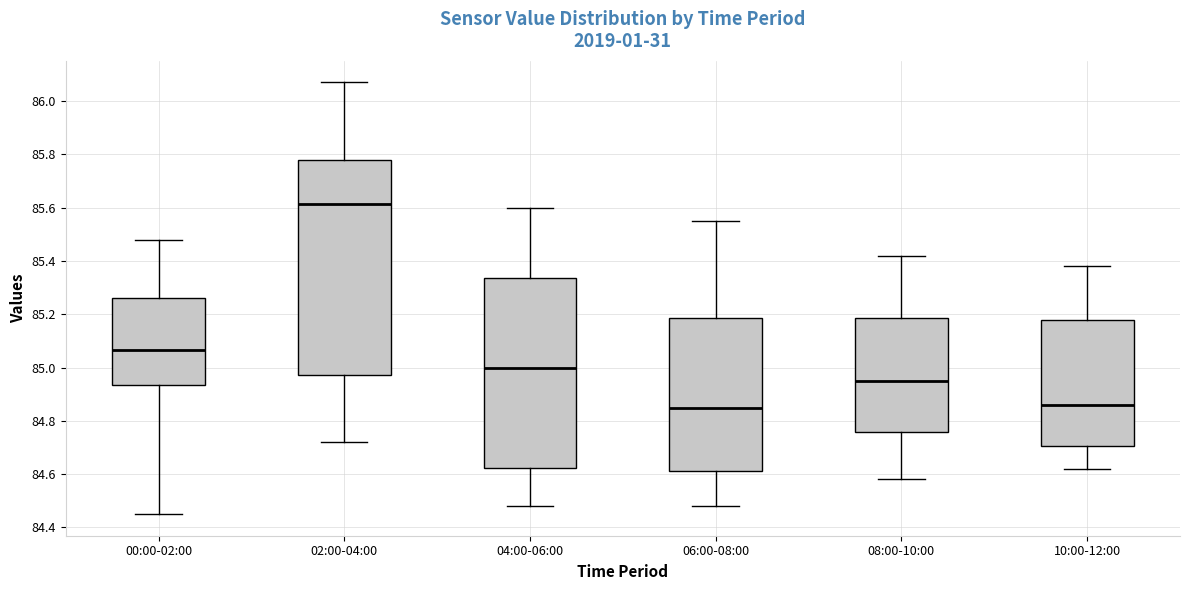

Which box is the tallest, from its lower edge to its upper edge?

02:00-04:00